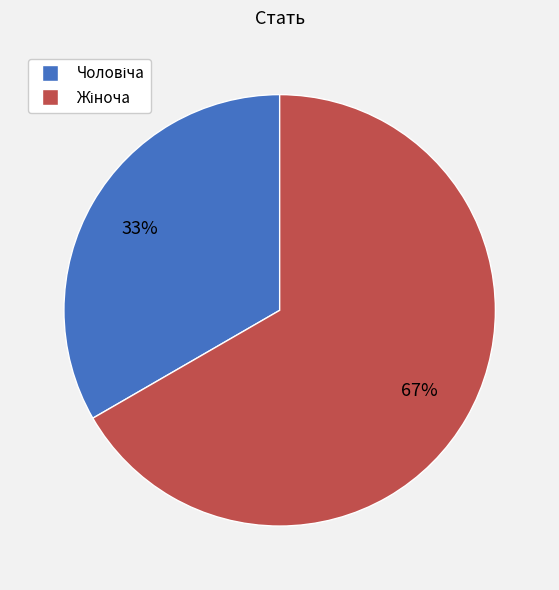

Is there any slice that represents more than half of the pie?

Yes